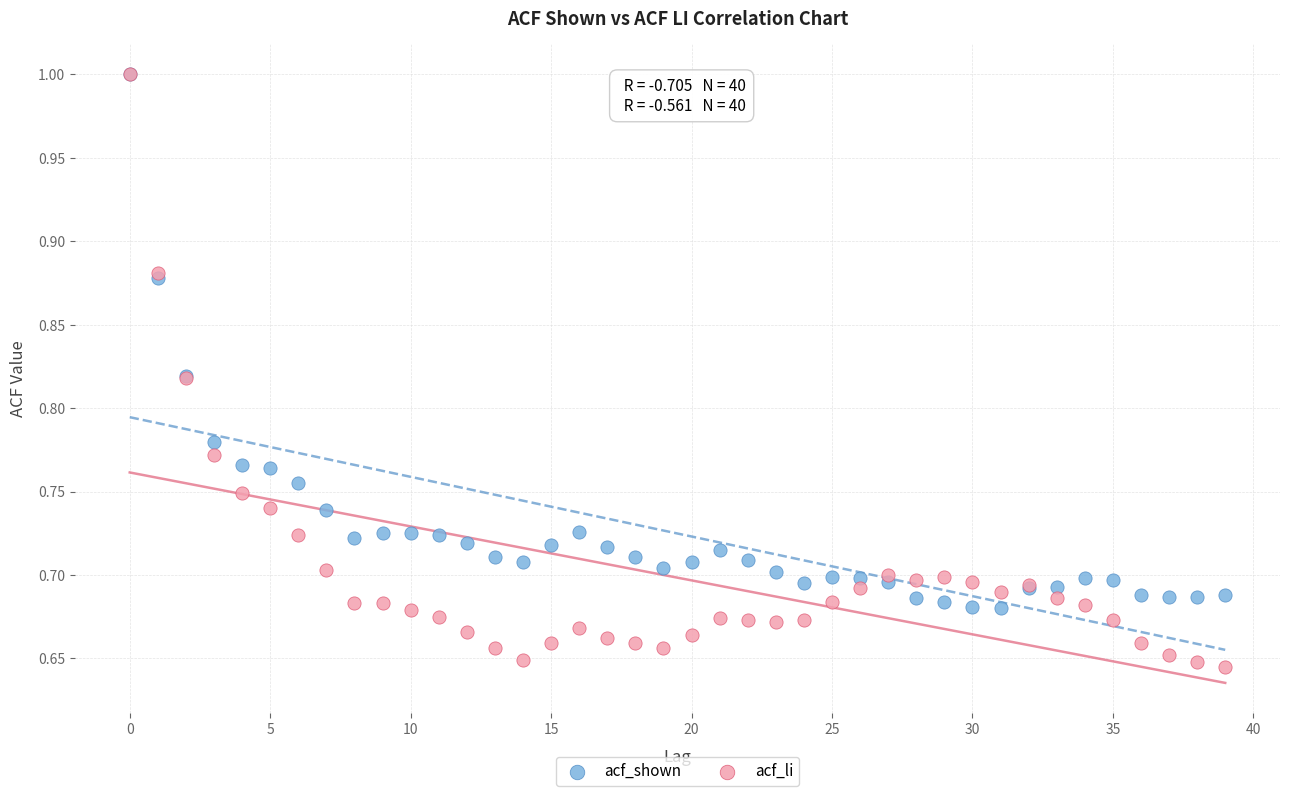

What are all the series names shown in the legend?

acf_shown, acf_li